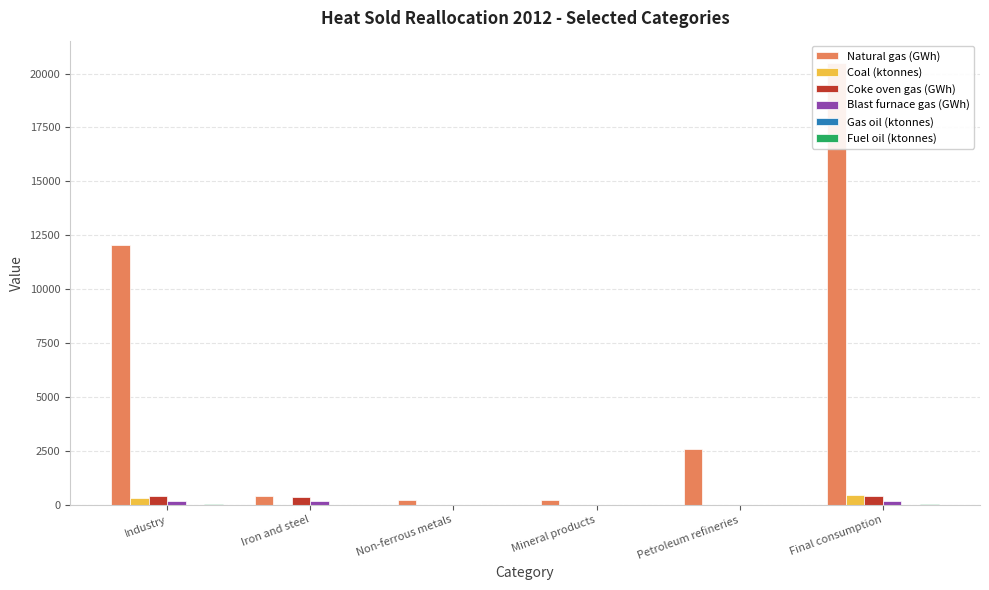

The Fuel oil (ktonnes) series shows 0.5 at Mineral products. True or false?

True